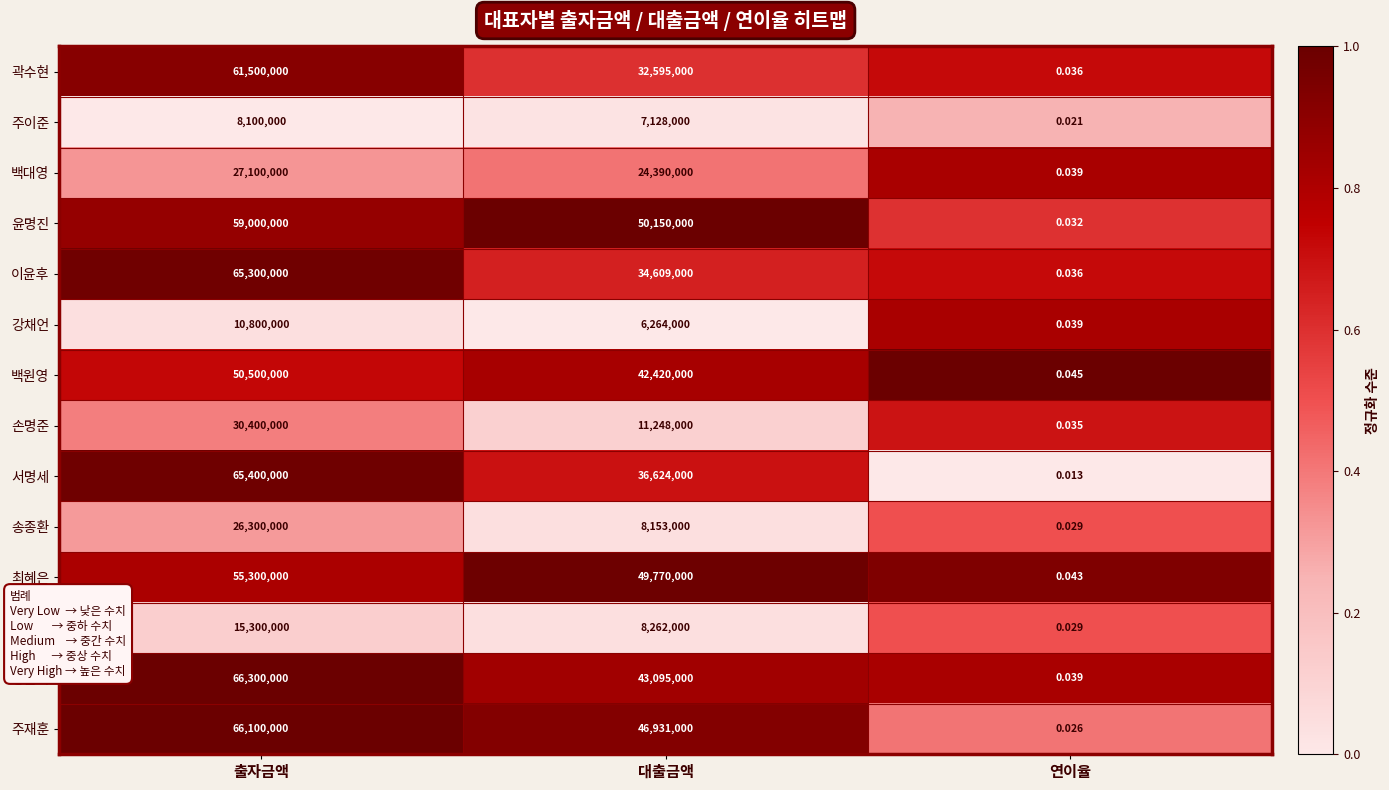

Where does the 주재훈 series first go above 46931000?

출자금액